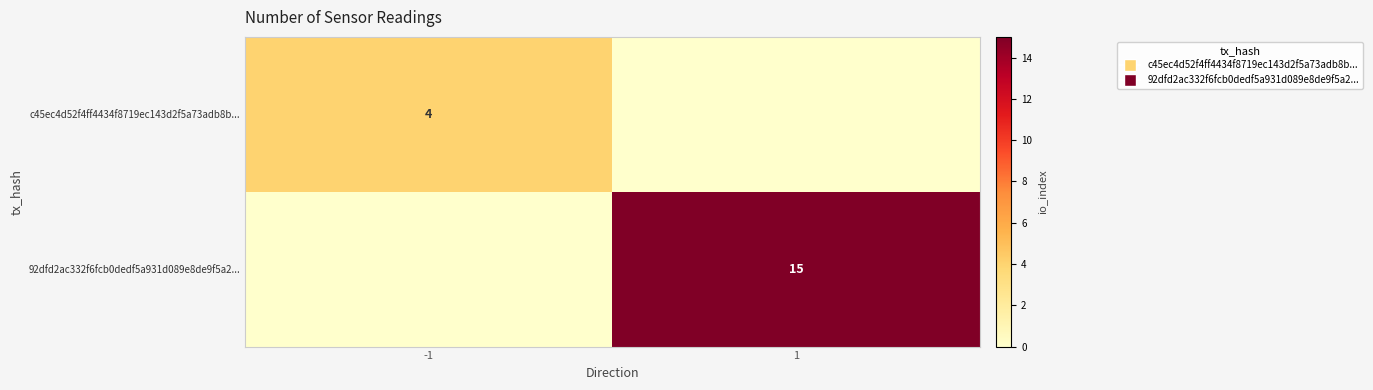

The 92dfd2ac332f6fcb0dedf5a931d089e8de9f5a2... series shows 15 at 1. True or false?

True